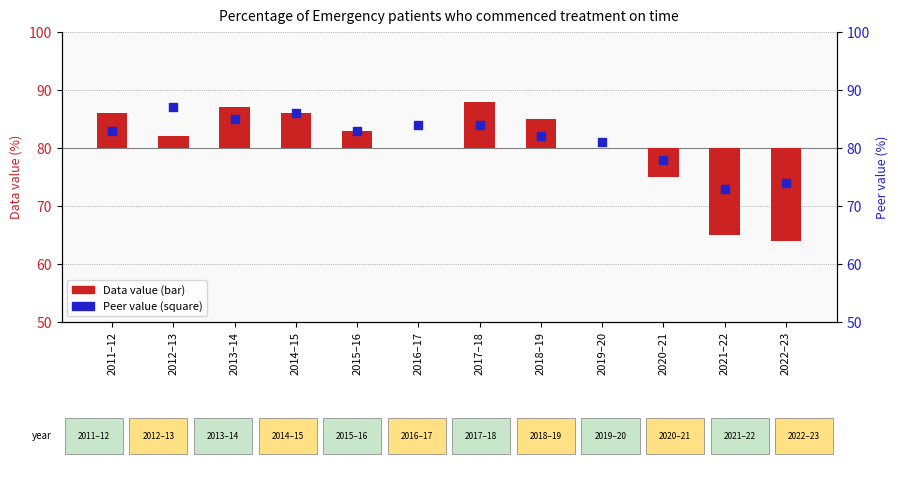

At which category is the sum across all series the highest?

2013–14